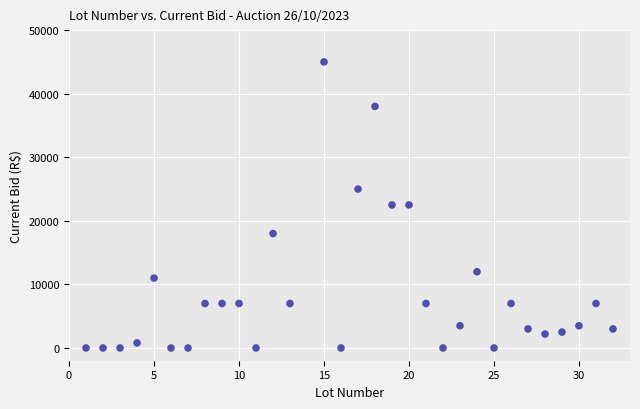

What is the range of X values (max minus min)?

31